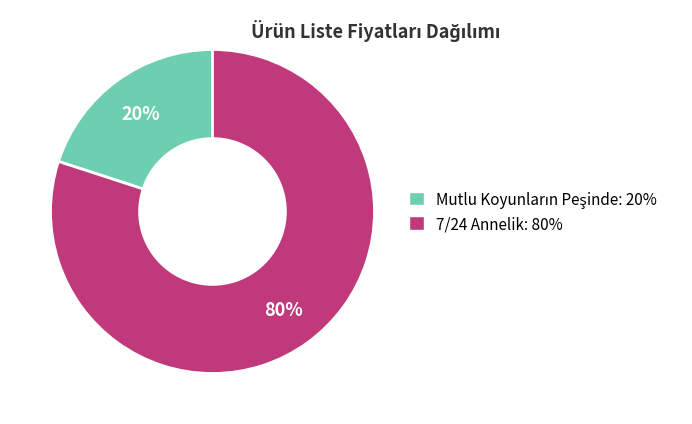

Which category has the biggest portion of the pie?

7/24 Annelik